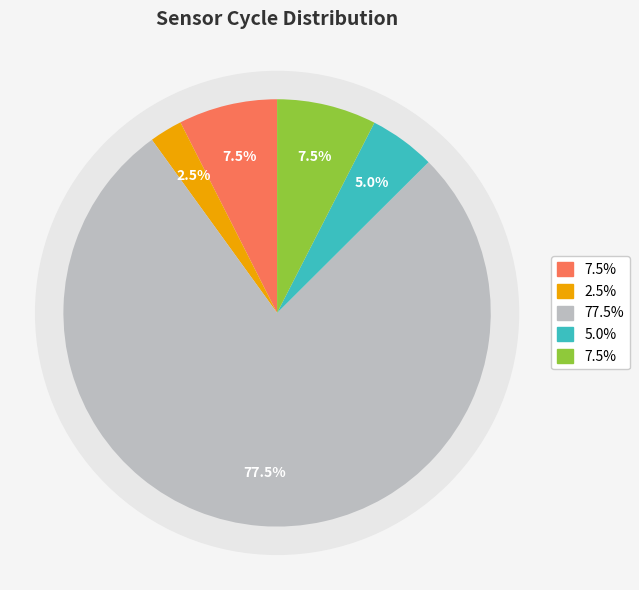

Approximately how many times larger is the value at 27 compared to 27?

1.0